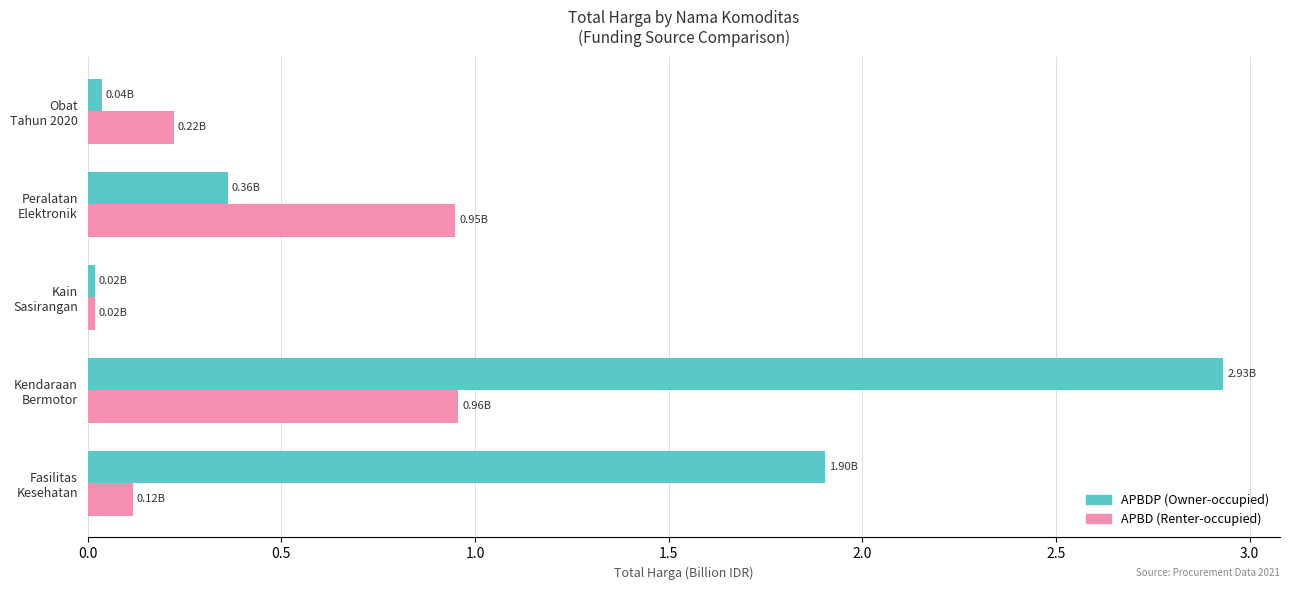

What is the average value of the APBDP (Owner-occupied) series?

1.1